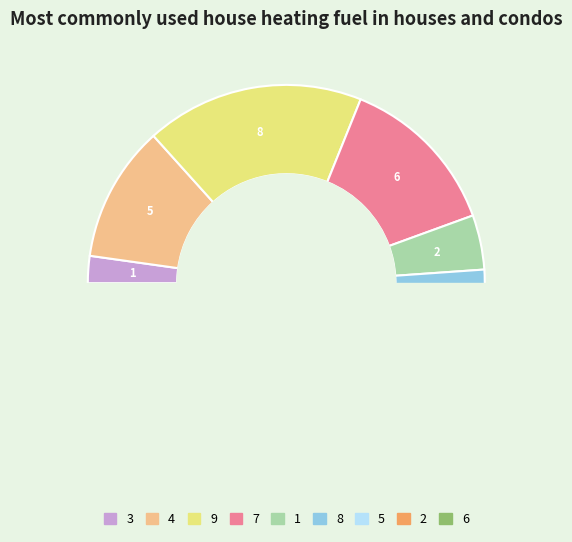

Is it true that 2 is 6% of the pie?

False